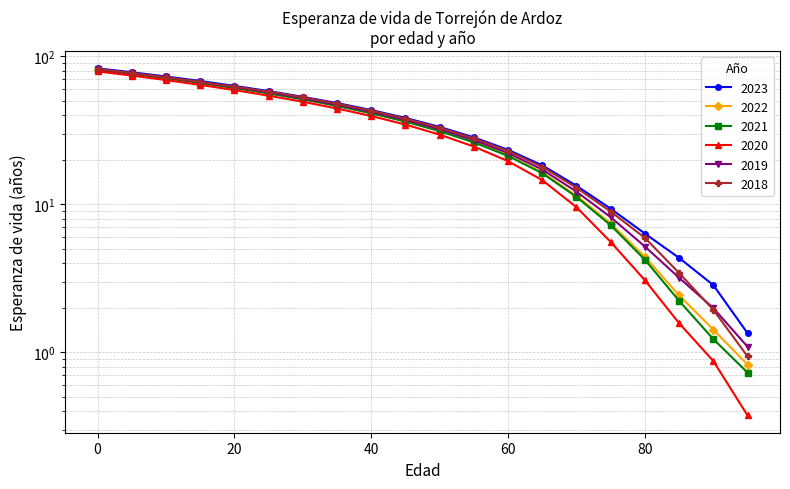

At which label does 2020 reach its minimum?

95